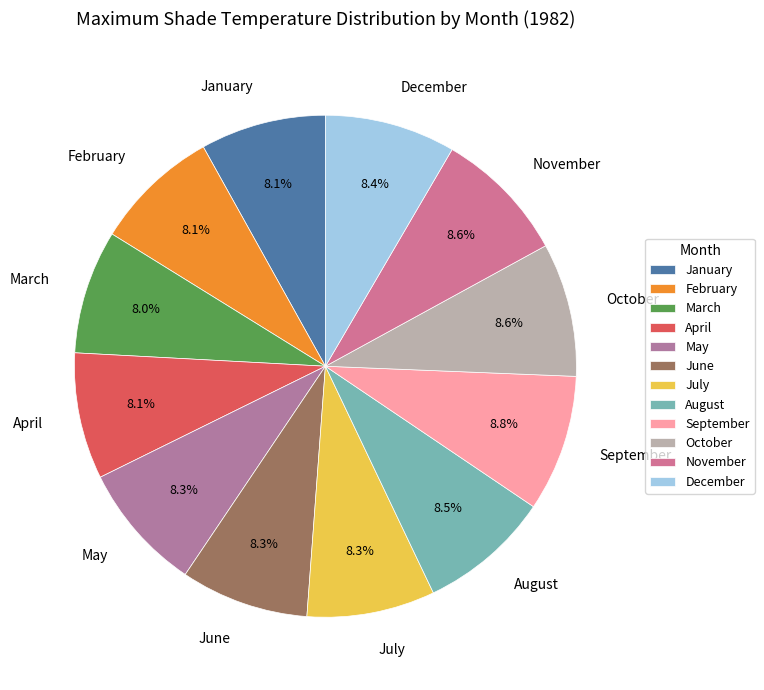

The April slice represents 2% of the pie. True or false?

False